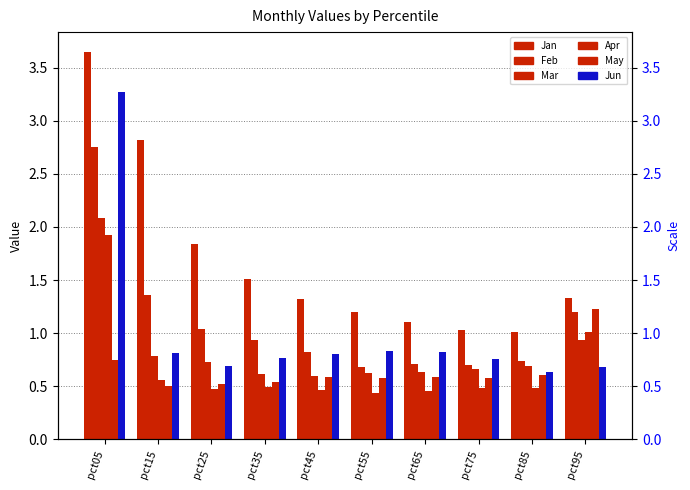

Which category has the highest value in the Apr series?

pct05